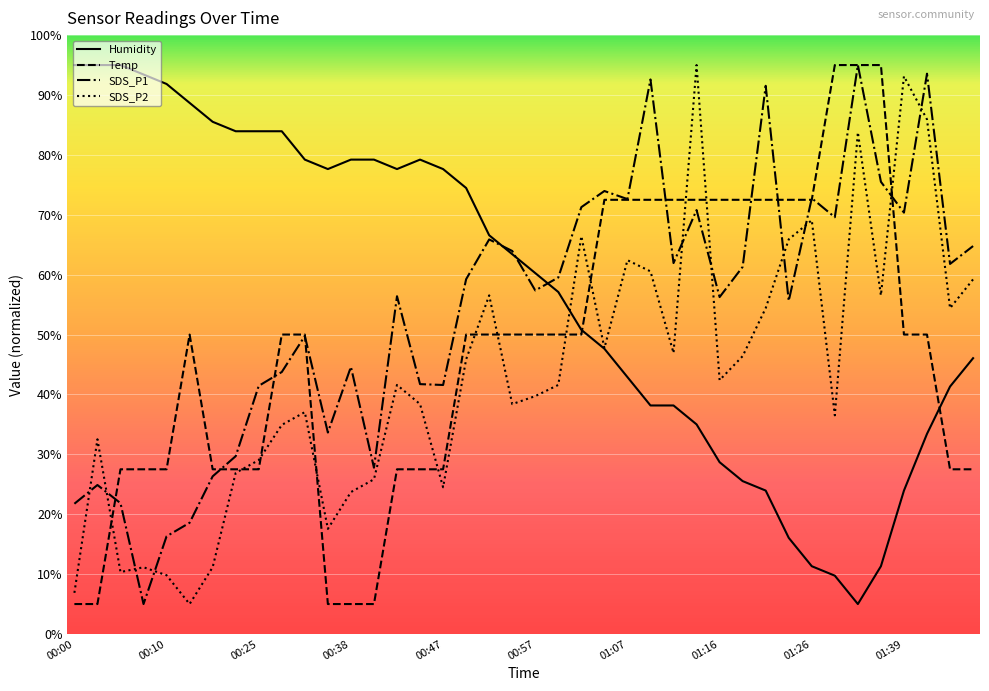

List the series in order of their overall mean, lowest first.

SDS_P2, Temp, SDS_P1, Humidity